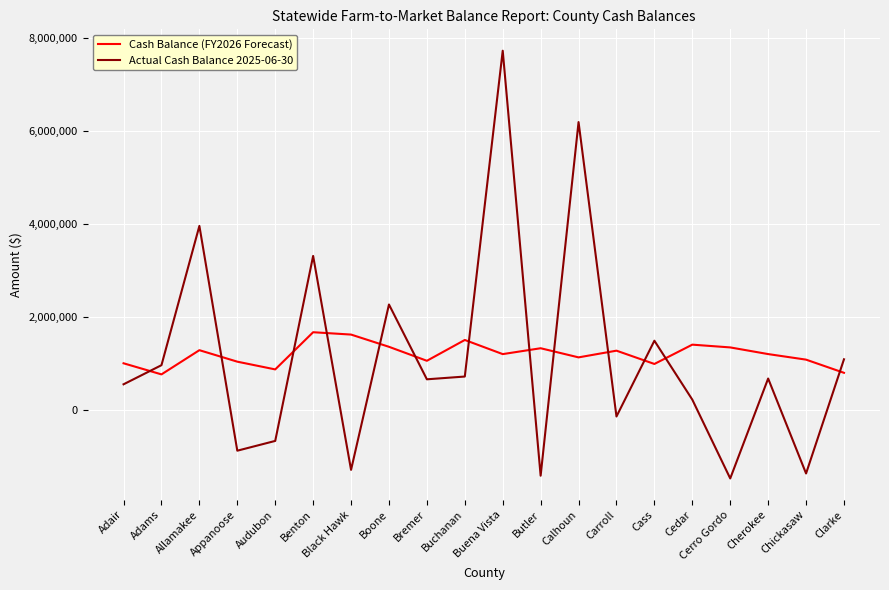

Which series has the widest spread of values?

Actual Cash Balance 2025-06-30